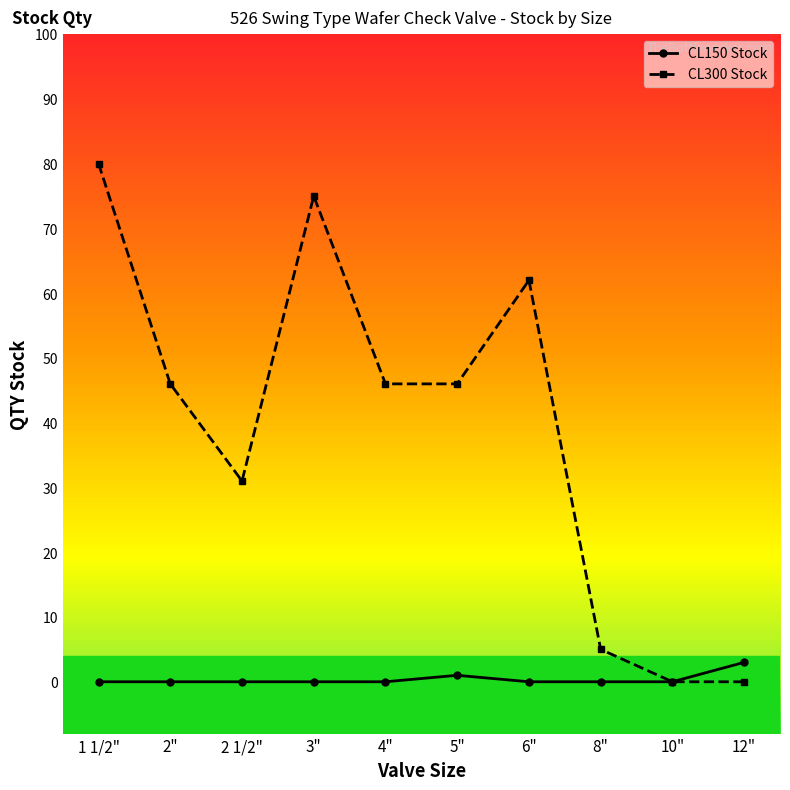

In CL300 Stock, how many points are higher than both neighbors (excluding endpoints)?

2